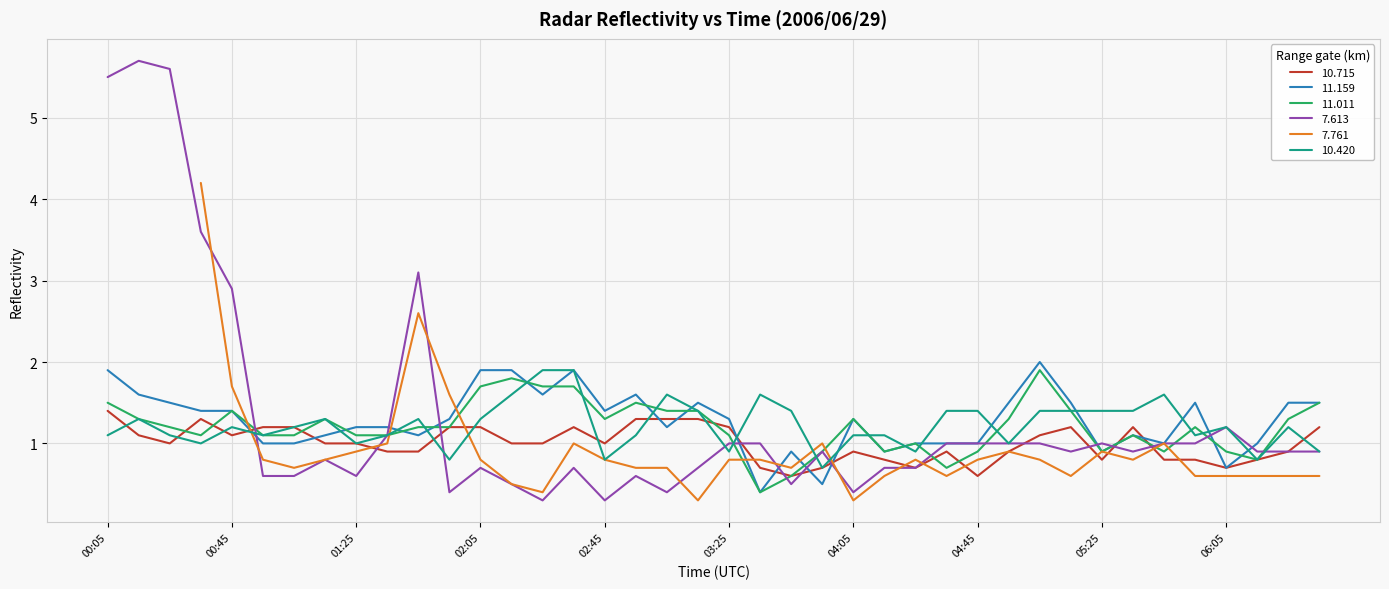

True or false: 11.159 has a value of 1.4 at 02:45.

True